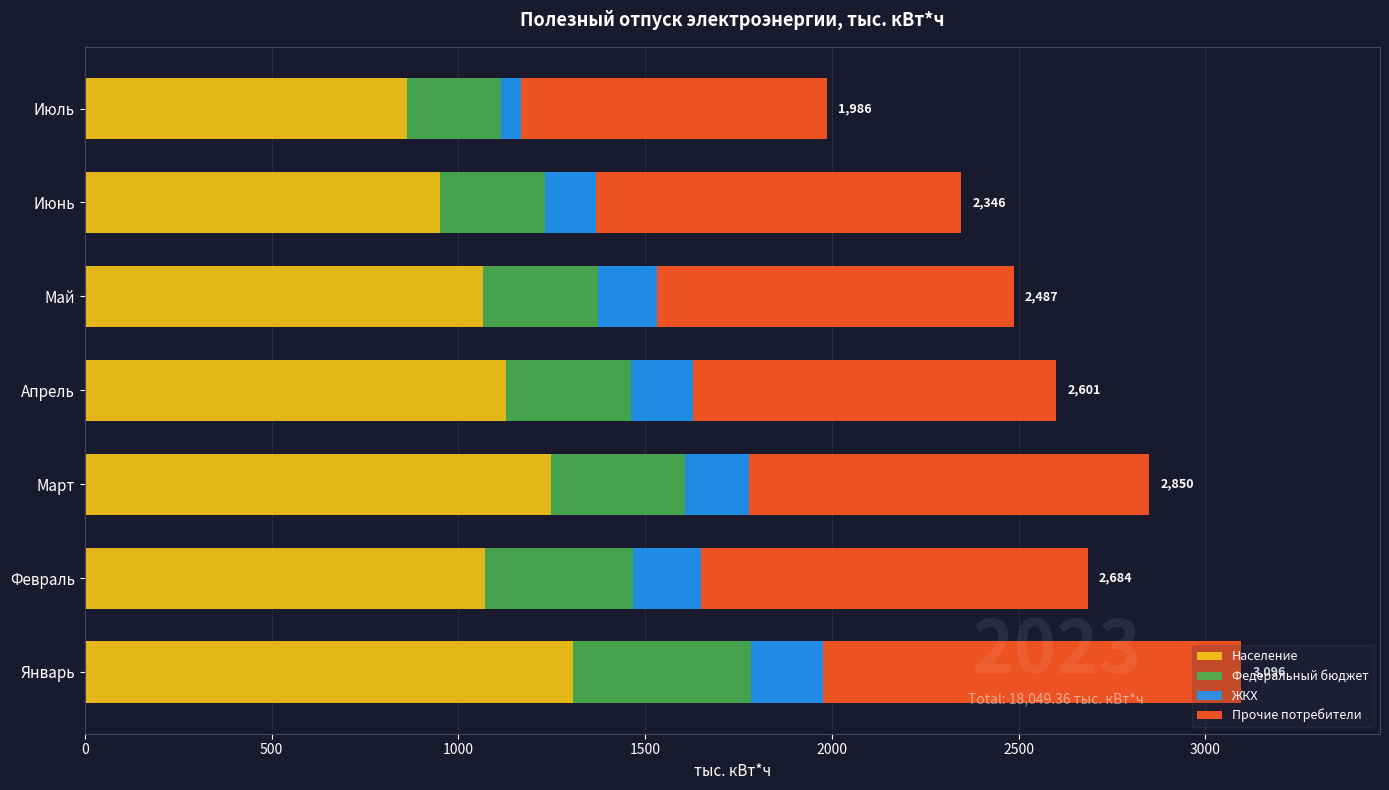

What is the maximum value for Население?

1307.2